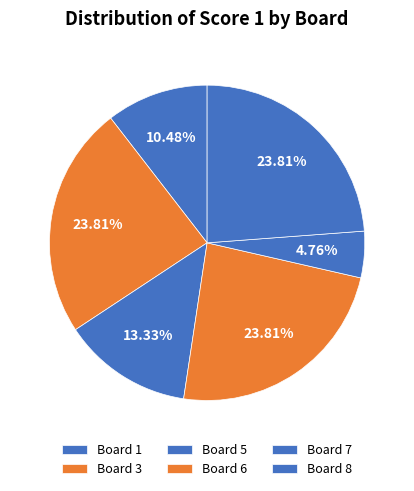

Is Board 7 the majority of the pie?

No